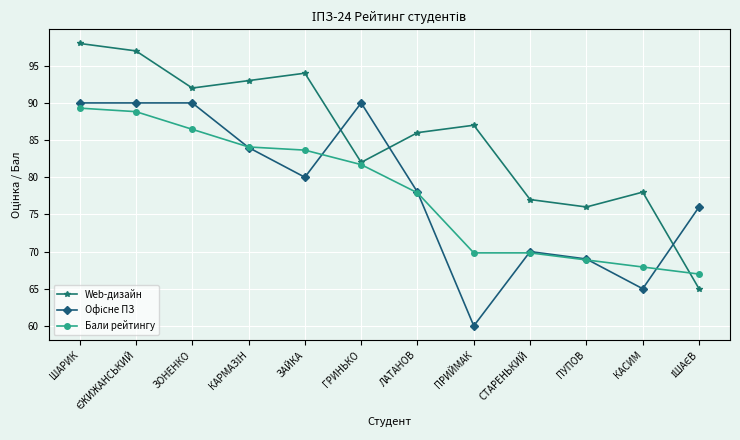

Is it true that Web-дизайн equals 98.0 at ШАРИК?

True